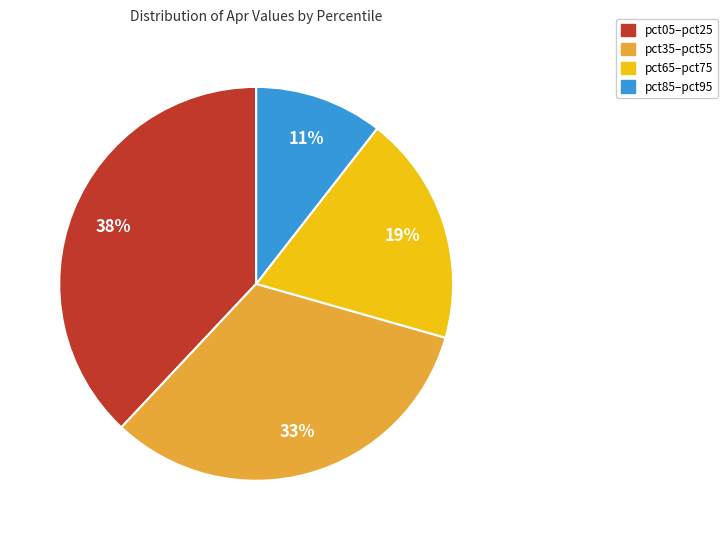

To the nearest percent, what is the difference between the largest and smallest slice percentages?

27%